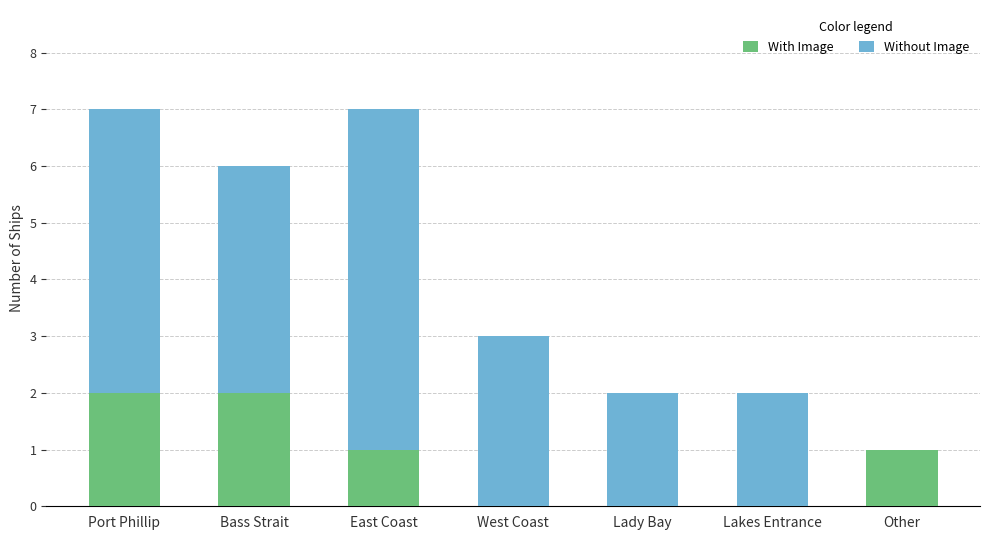

True or false: With Image has a value of -1 at Lakes Entrance.

False